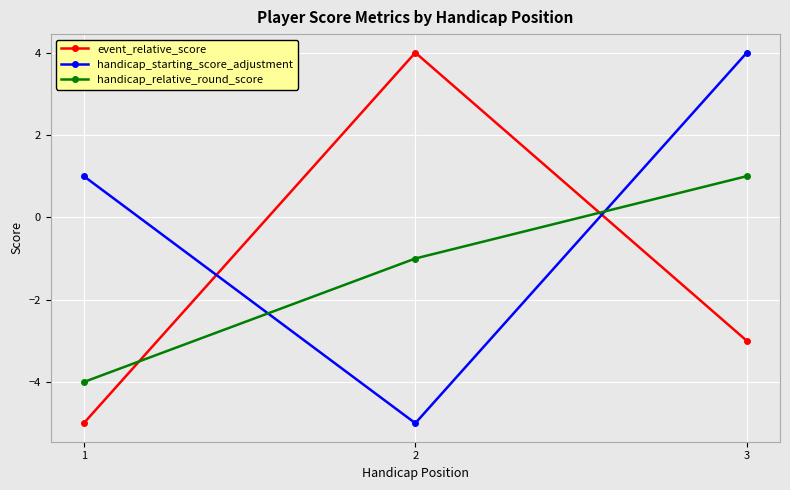

What is the difference between the highest and lowest values at 1?

6